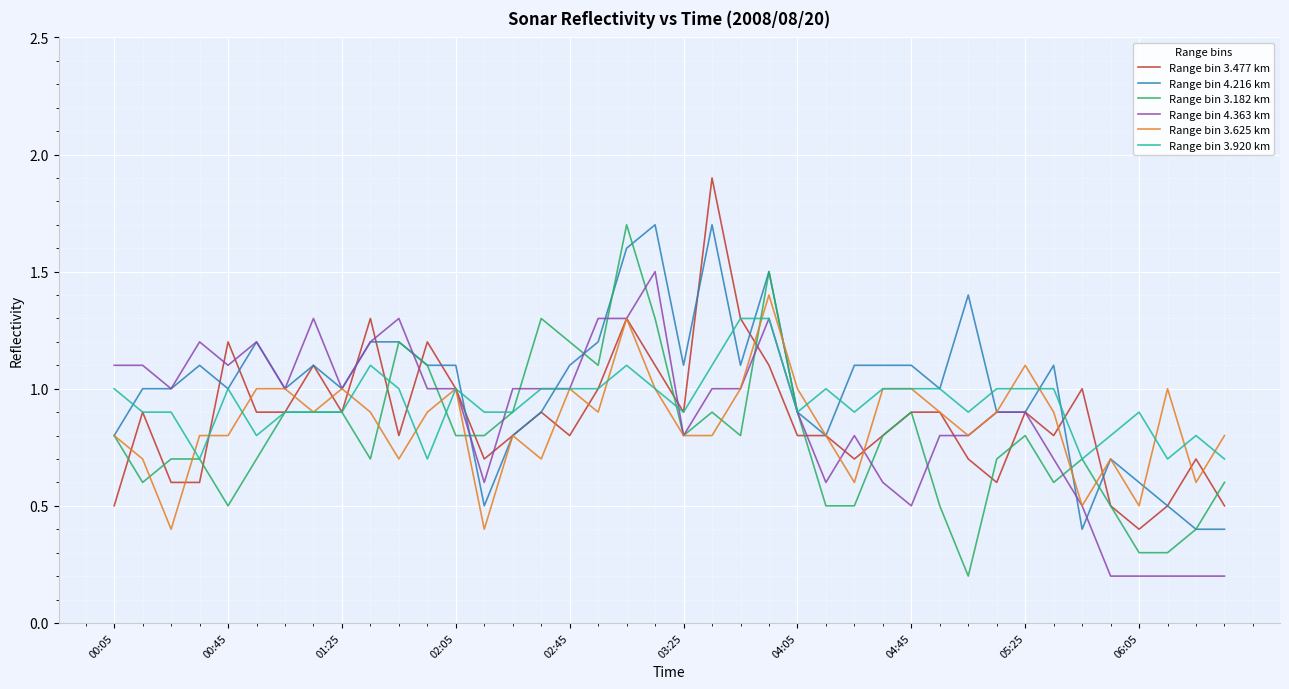

Reading left to right, extract all data points from this chart.

Range bin 3.477 km: 0.5	0.9	0.6	0.6	1.2	0.9	0.9	1.1	0.9	1.3	0.8	1.2	1.0	0.7	0.8	0.9	0.8	1.0	1.3	1.1	0.9	1.9	1.3	1.1	0.8	0.8	0.7	0.8	0.9	0.9	0.7	0.6	0.9	0.8	1.0	0.5	0.4	0.5	0.7	0.5
Range bin 4.216 km: 0.8	1.0	1.0	1.1	1.0	1.2	1.0	1.1	1.0	1.2	1.2	1.1	1.1	0.5	0.8	0.9	1.1	1.2	1.6	1.7	1.1	1.7	1.1	1.5	0.9	0.8	1.1	1.1	1.1	1.0	1.4	0.9	0.9	1.1	0.4	0.7	0.6	0.5	0.4	0.4
Range bin 3.182 km: 0.8	0.6	0.7	0.7	0.5	0.7	0.9	0.9	0.9	0.7	1.2	1.1	0.8	0.8	0.9	1.3	1.2	1.1	1.7	1.3	0.8	0.9	0.8	1.5	0.9	0.5	0.5	0.8	0.9	0.5	0.2	0.7	0.8	0.6	0.7	0.5	0.3	0.3	0.4	0.6
Range bin 4.363 km: 1.1	1.1	1.0	1.2	1.1	1.2	1.0	1.3	1.0	1.2	1.3	1.0	1.0	0.6	1.0	1.0	1.0	1.3	1.3	1.5	0.8	1.0	1.0	1.3	0.9	0.6	0.8	0.6	0.5	0.8	0.8	0.9	0.9	0.7	0.5	0.2	0.2	0.2	0.2	0.2
Range bin 3.625 km: 0.8	0.7	0.4	0.8	0.8	1.0	1.0	0.9	1.0	0.9	0.7	0.9	1.0	0.4	0.8	0.7	1.0	0.9	1.3	1.0	0.8	0.8	1.0	1.4	1.0	0.8	0.6	1.0	1.0	0.9	0.8	0.9	1.1	0.9	0.5	0.7	0.5	1.0	0.6	0.8
Range bin 3.920 km: 1.0	0.9	0.9	0.7	1.0	0.8	0.9	0.9	0.9	1.1	1.0	0.7	1.0	0.9	0.9	1.0	1.0	1.0	1.1	1.0	0.9	1.1	1.3	1.3	0.9	1.0	0.9	1.0	1.0	1.0	0.9	1.0	1.0	1.0	0.7	0.8	0.9	0.7	0.8	0.7